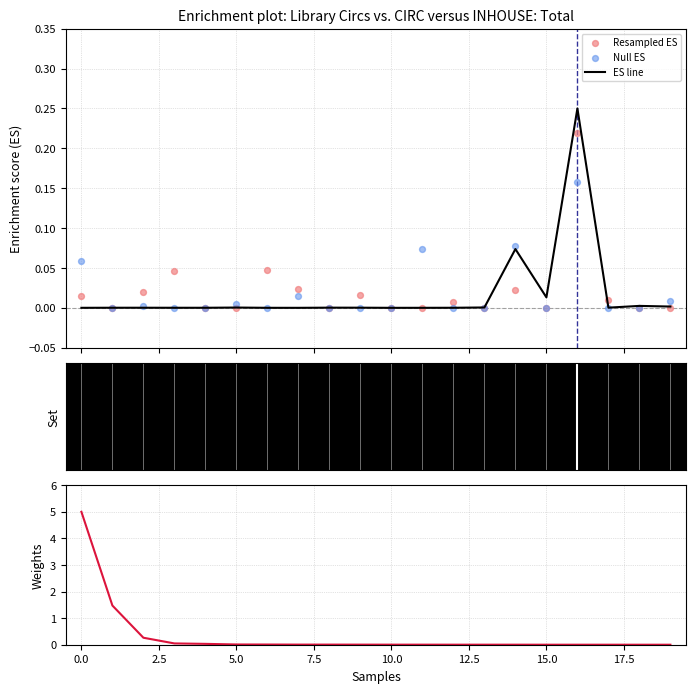

Which series reaches the minimum Y coordinate?

Resampled ES